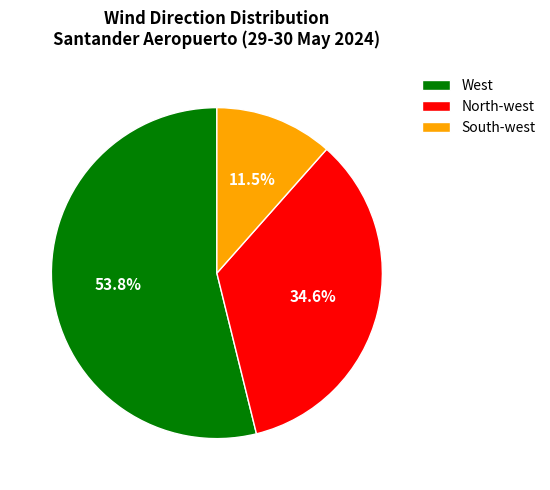

Rank the categories by value from highest to lowest.

West, North-west, South-west